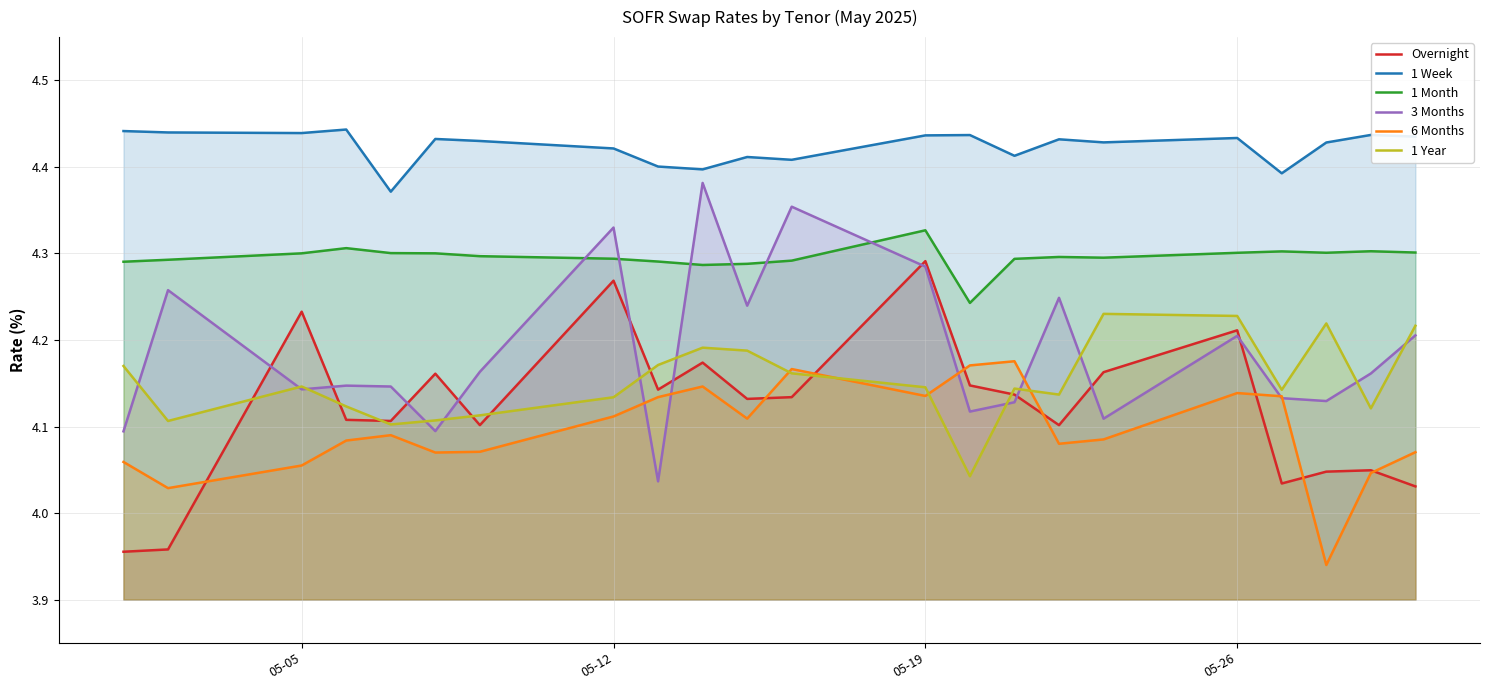

True or false: 1 Week has a value of 1.4 at 05-19.

False